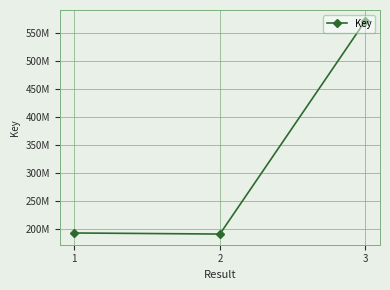

Does the chart have visible grid lines?

Yes